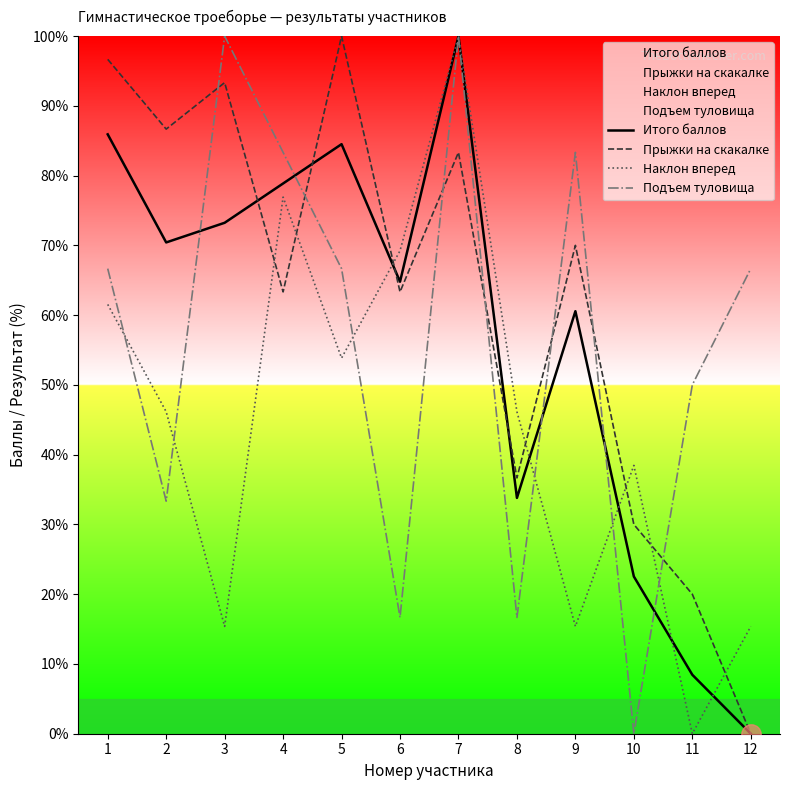

What value does the Прыжки на скакалке series have at 6?

63.3